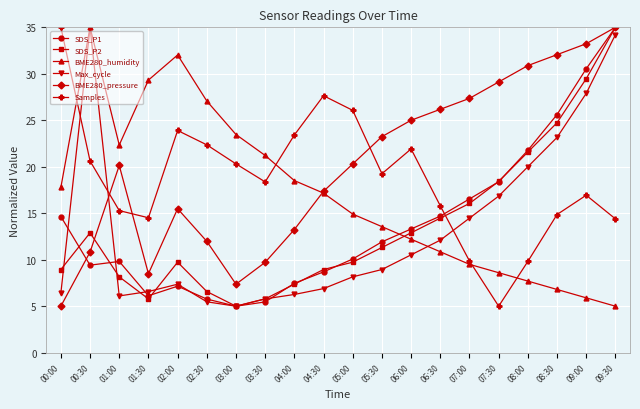

What is the label of the 18th point from the right?

01:00